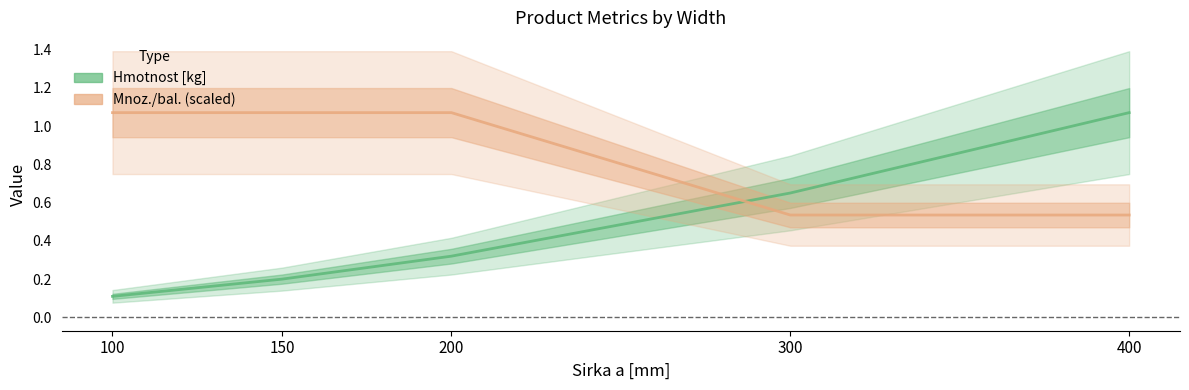

Which series changed the most between 150 and 200?

Hmotnost [kg]